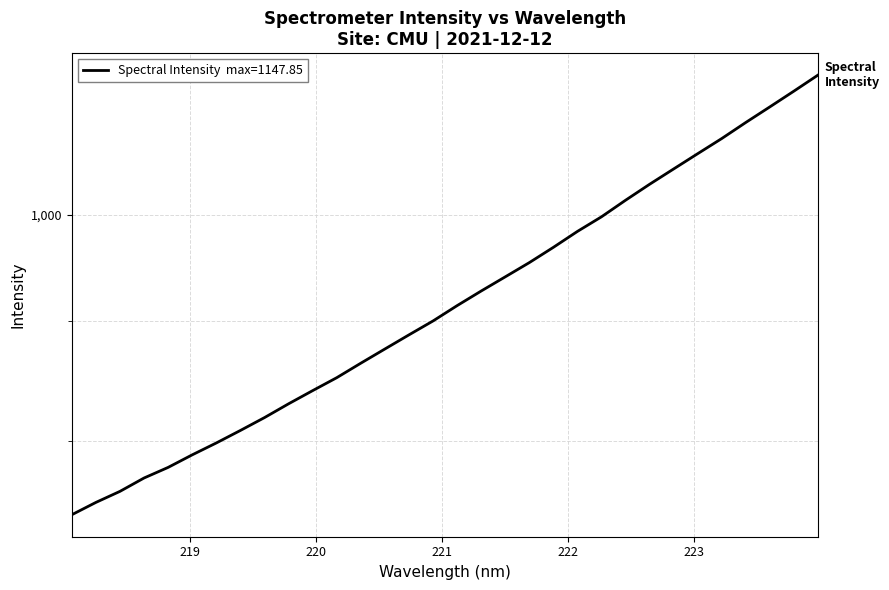

What is the label of the 24th point from the left?

222.4538